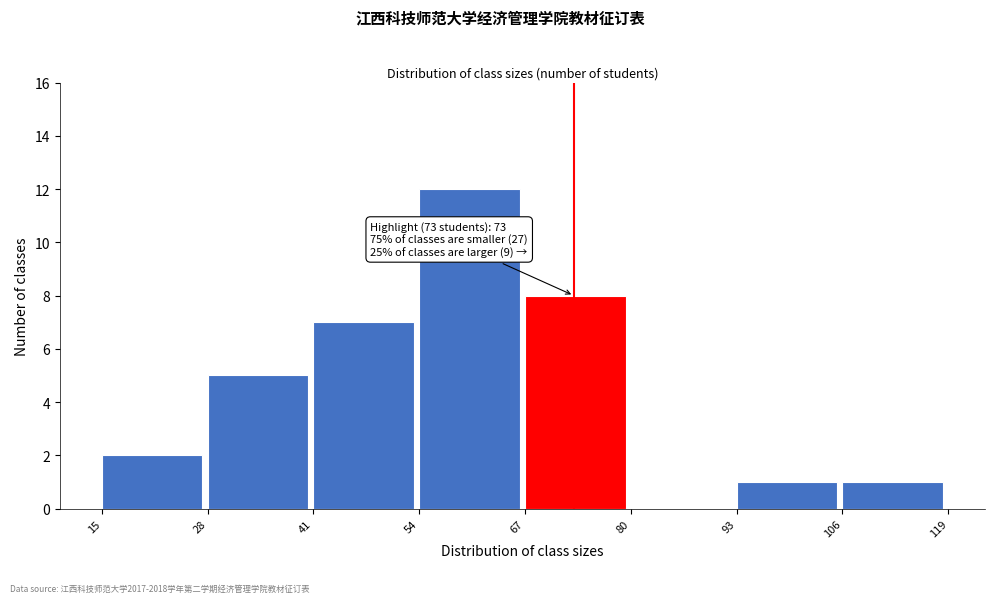

Over which range of the x-axis is the bar tallest?

54 to 67